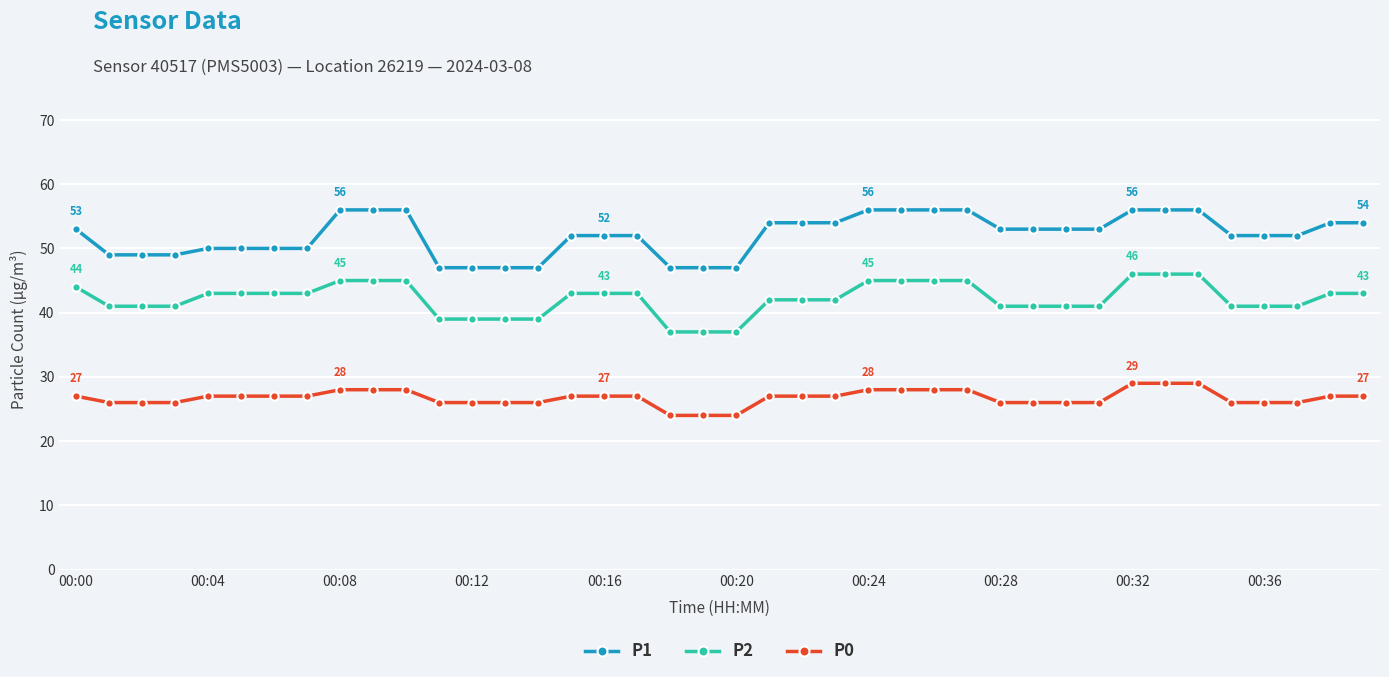

What is the value of the P2 point at the 19th from the left?

37